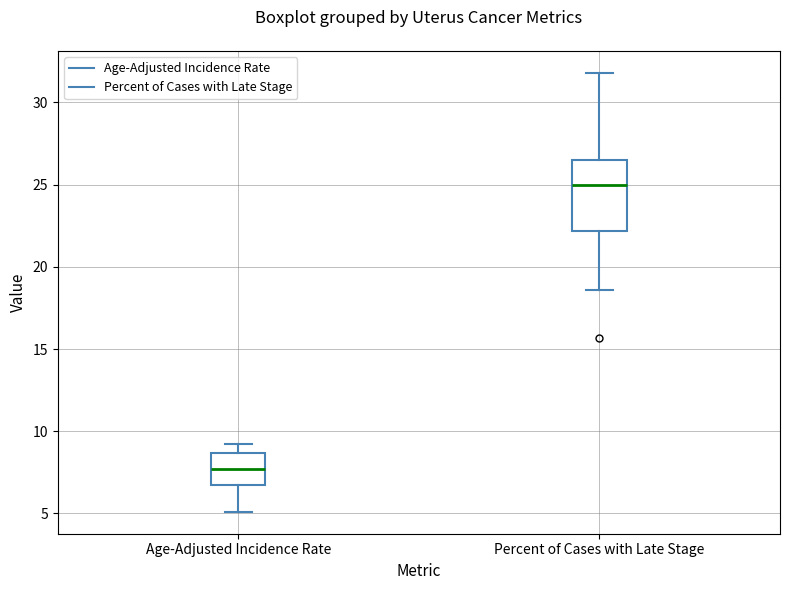

Which box has the lowest median line?

Age-Adjusted Incidence Rate